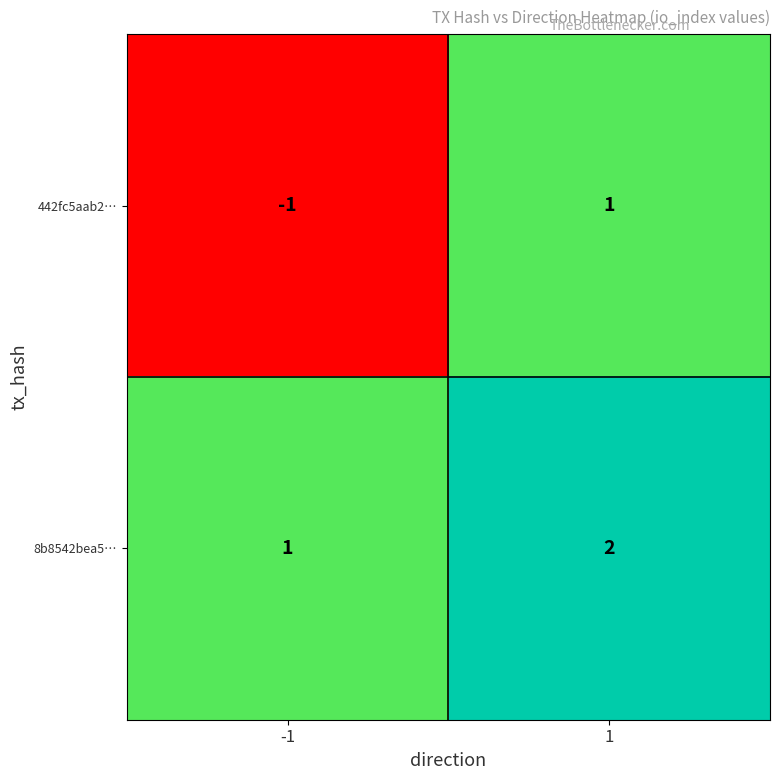

The value of 442fc5aab2… at 1 is 0. True or false?

False